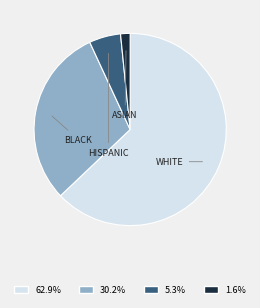

Does any single category account for the majority?

Yes